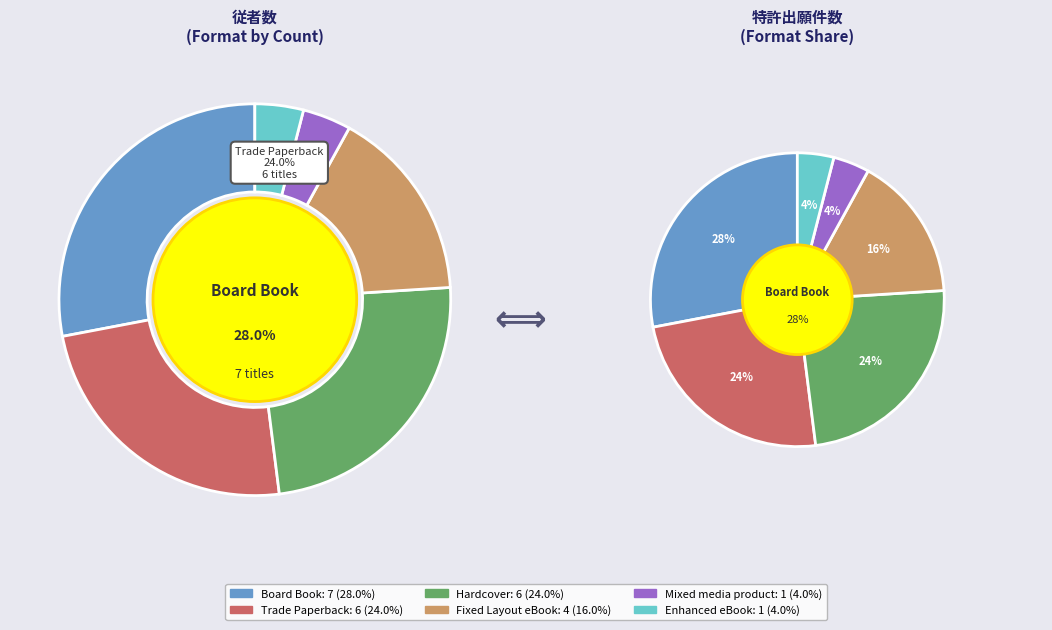

Which slice is the largest?

Board Book